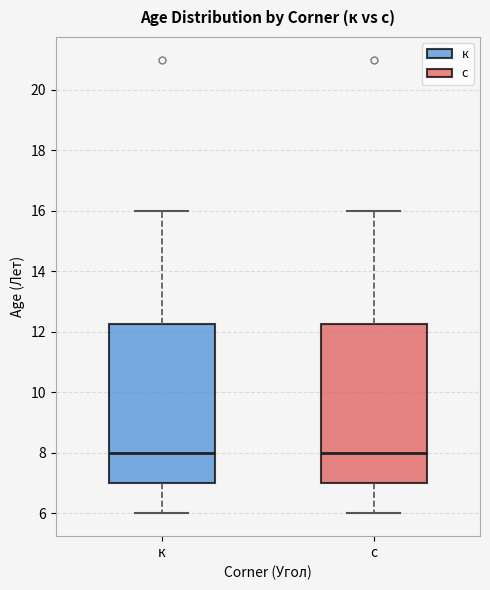

Reading left to right, read every box against the y-axis: the position of its median line, the range the box covers, and the ends of its whiskers. The values are not printed on the chart, so give them approximately, as read against the axis.

к: median 8.0, box 7.0 to 12.2, whiskers 6.0 to 16.0
с: median 8.0, box 7.0 to 12.2, whiskers 6.0 to 16.0